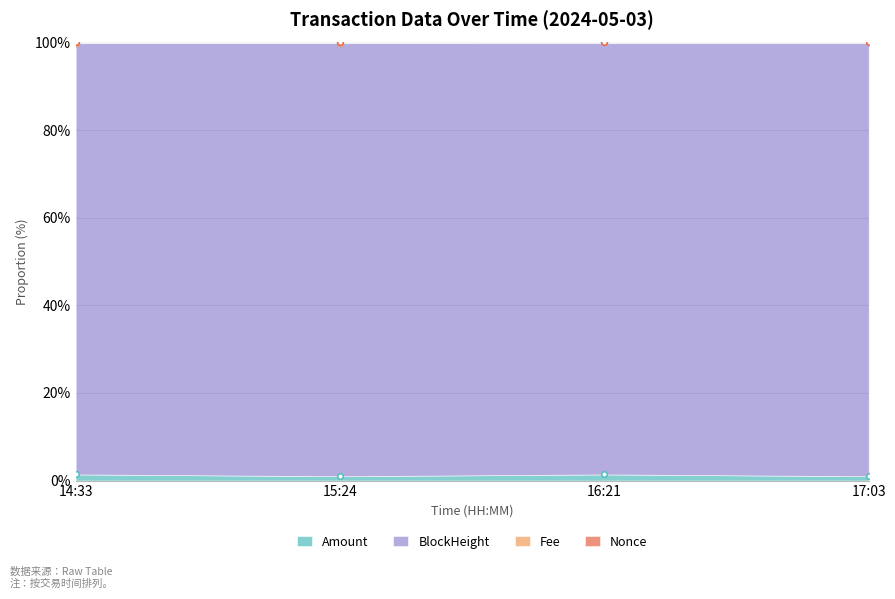

At which category does Amount reach its first local peak?

16:21